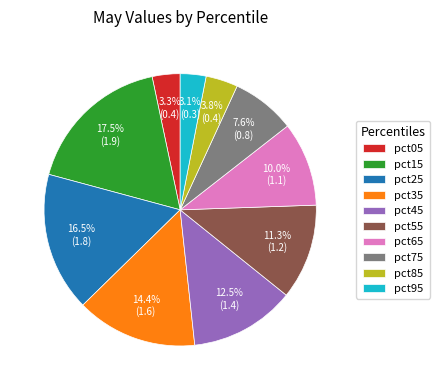

How many segments does this pie chart have?

10